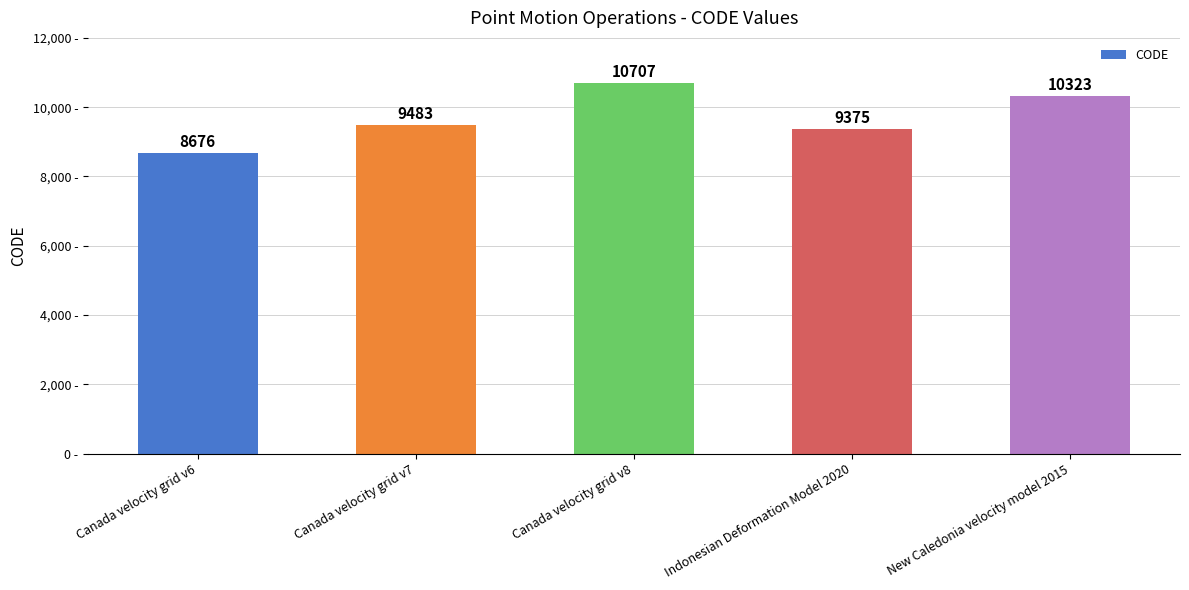

List the labels in order of value, smallest first.

Canada velocity grid v6, Indonesian Deformation Model 2020, Canada velocity grid v7, New Caledonia velocity model 2015, Canada velocity grid v8